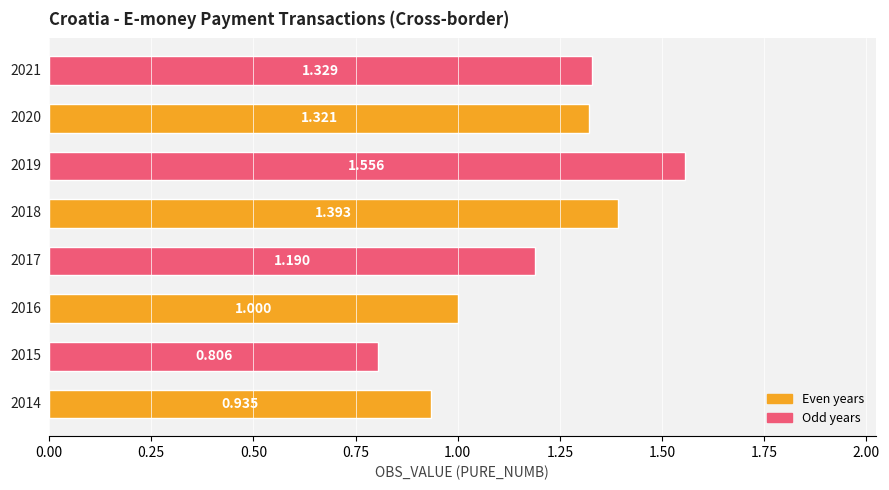

Does the chart contain any negative values?

No